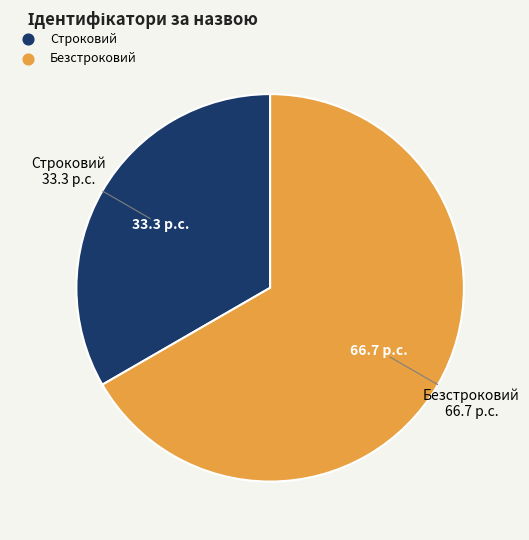

Is it true that Безстроковий is 81% of the pie?

False